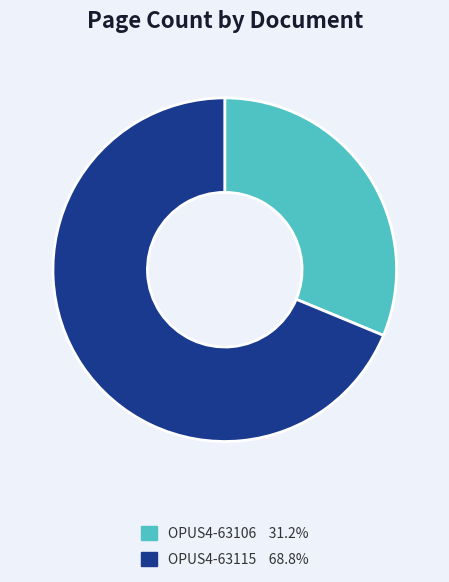

Rank the categories by value from lowest to highest.

OPUS4-63106, OPUS4-63115